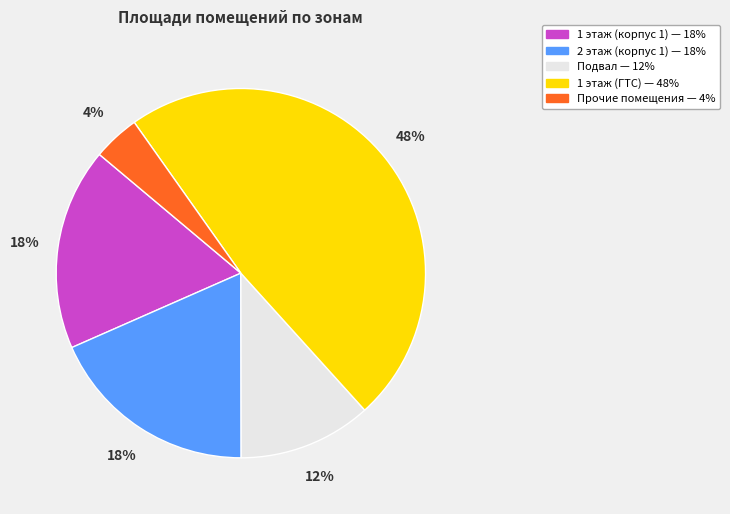

To the nearest percent, what is the difference between the largest and smallest slice percentages?

44%